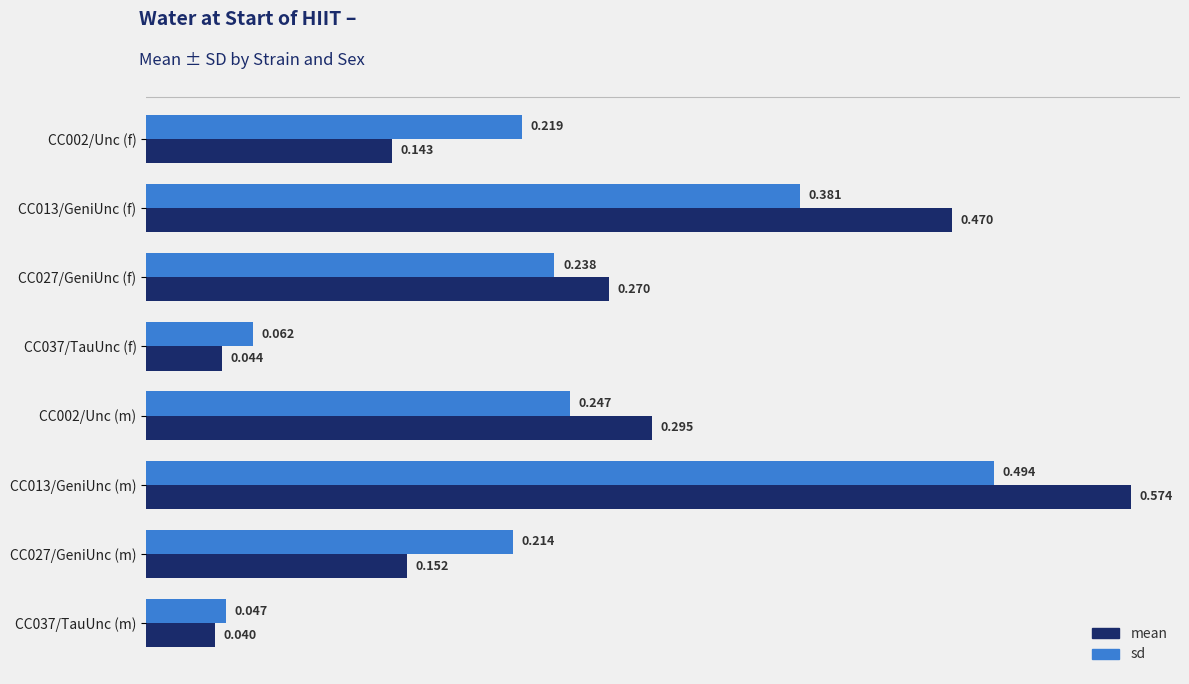

Is the value of sd at CC013/GeniUnc (m) greater than the value of mean at CC013/GeniUnc (f)?

Yes